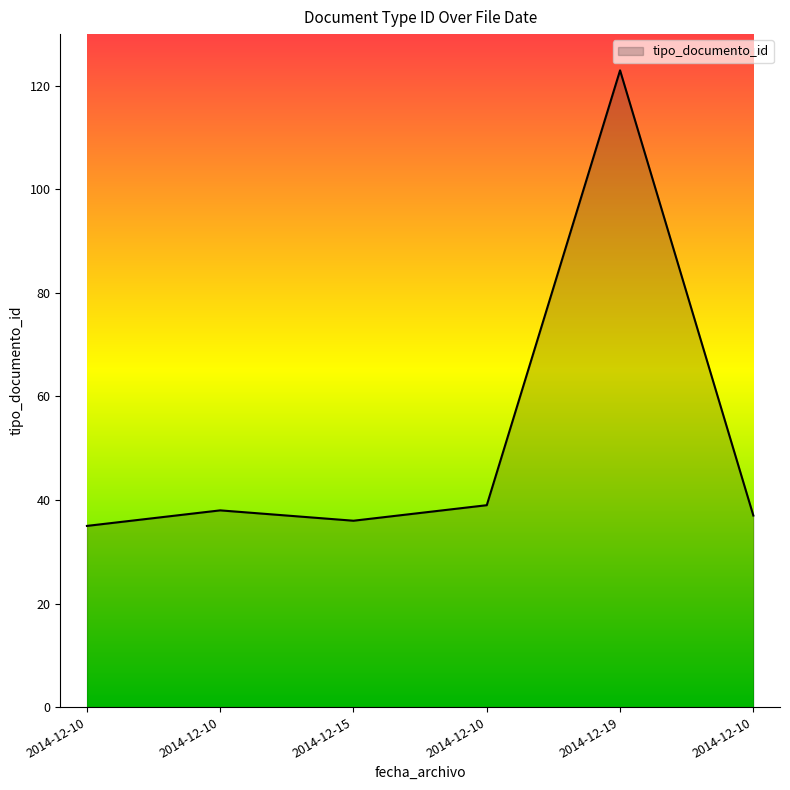

Rank the categories by value from lowest to highest.

2014-12-10, 2014-12-15, 2014-12-10, 2014-12-10, 2014-12-10, 2014-12-19